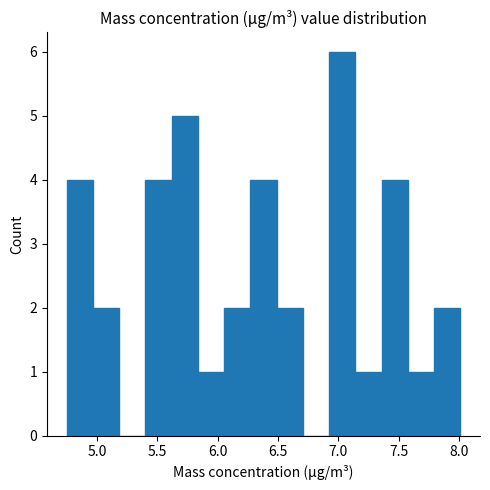

Over which range of the x-axis is the bar tallest?

6.90 to 7.15